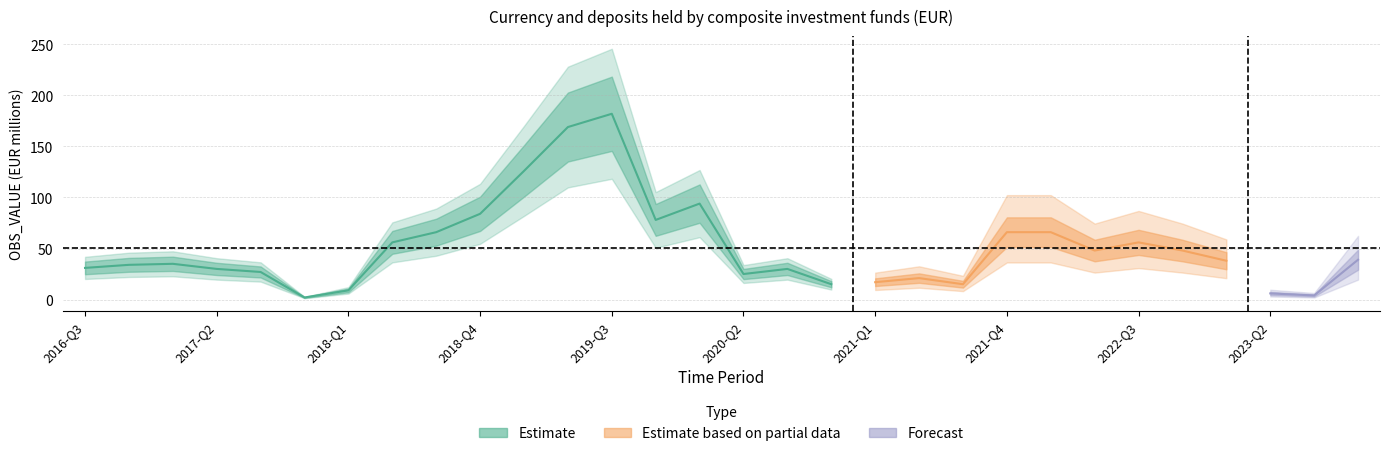

What position from the right is 2018-Q3?

22